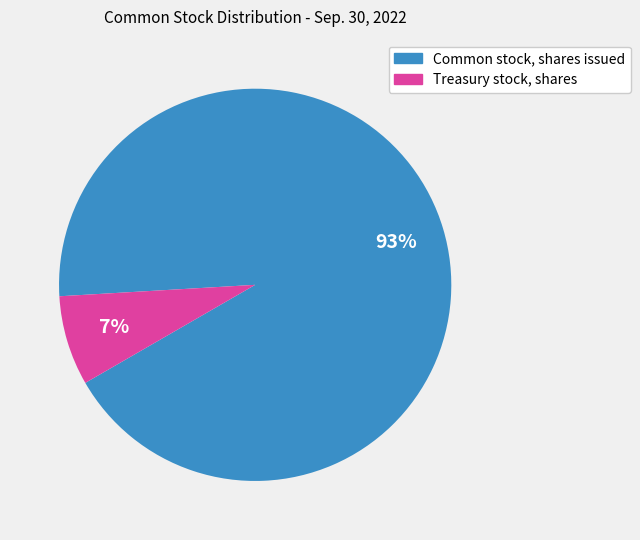

Does any single category account for the majority?

Yes